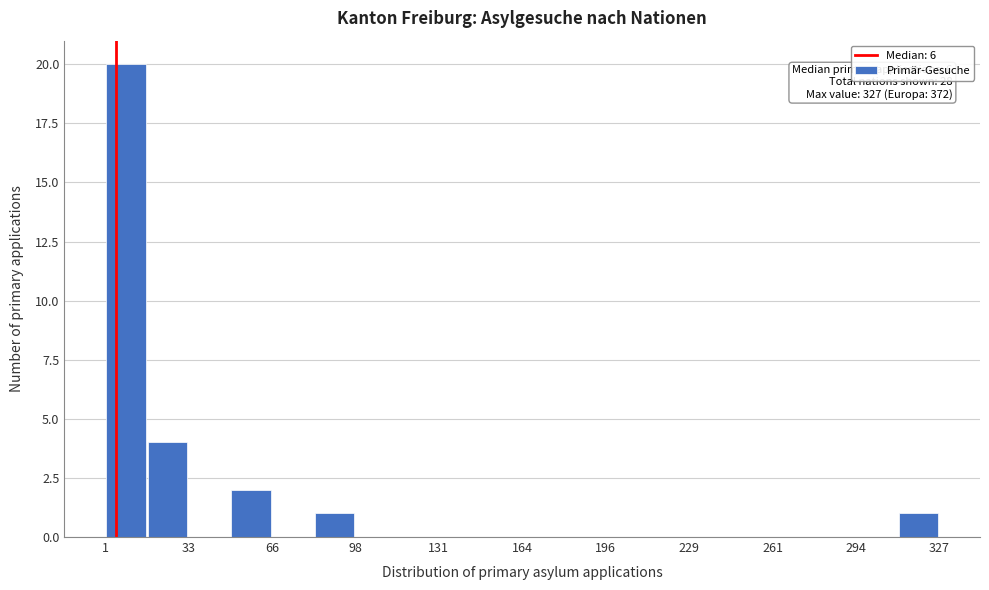

Around what value on the x-axis is the tallest bar? Give the approximate position of its centre, as read against the axis.

10